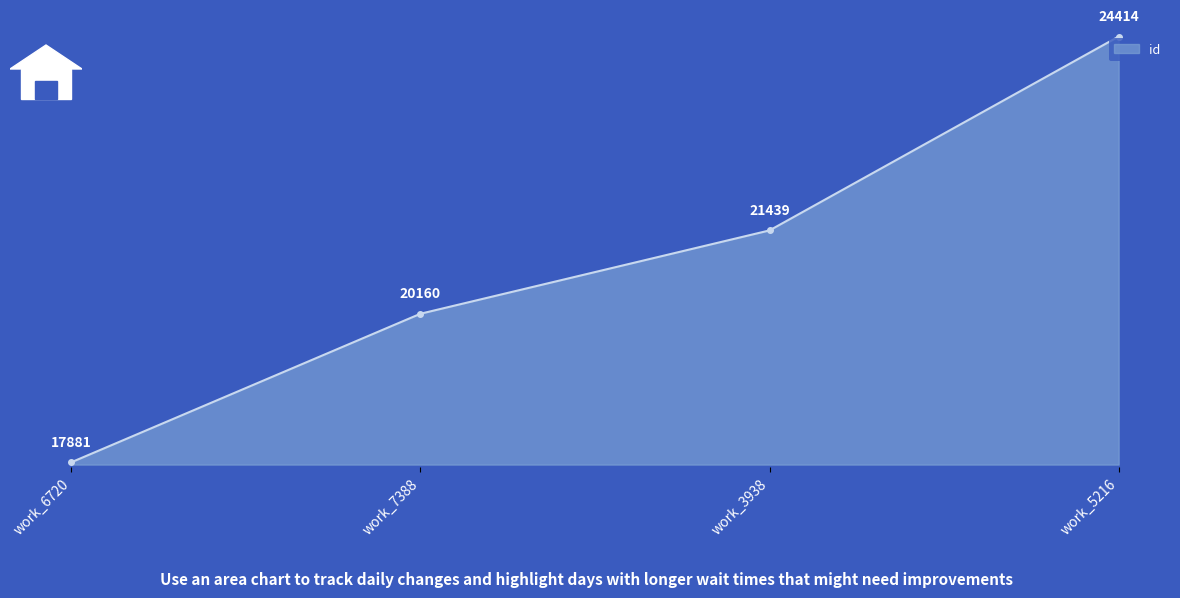

Which category has the lowest value across all series?

work_6720